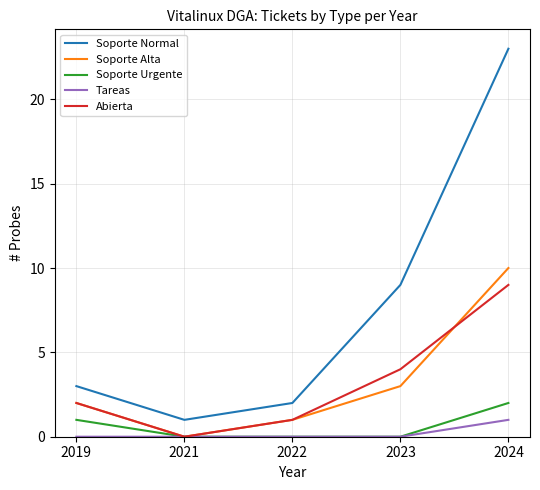

What is the difference between the Soporte Urgente values at 2023 and 2019?

1